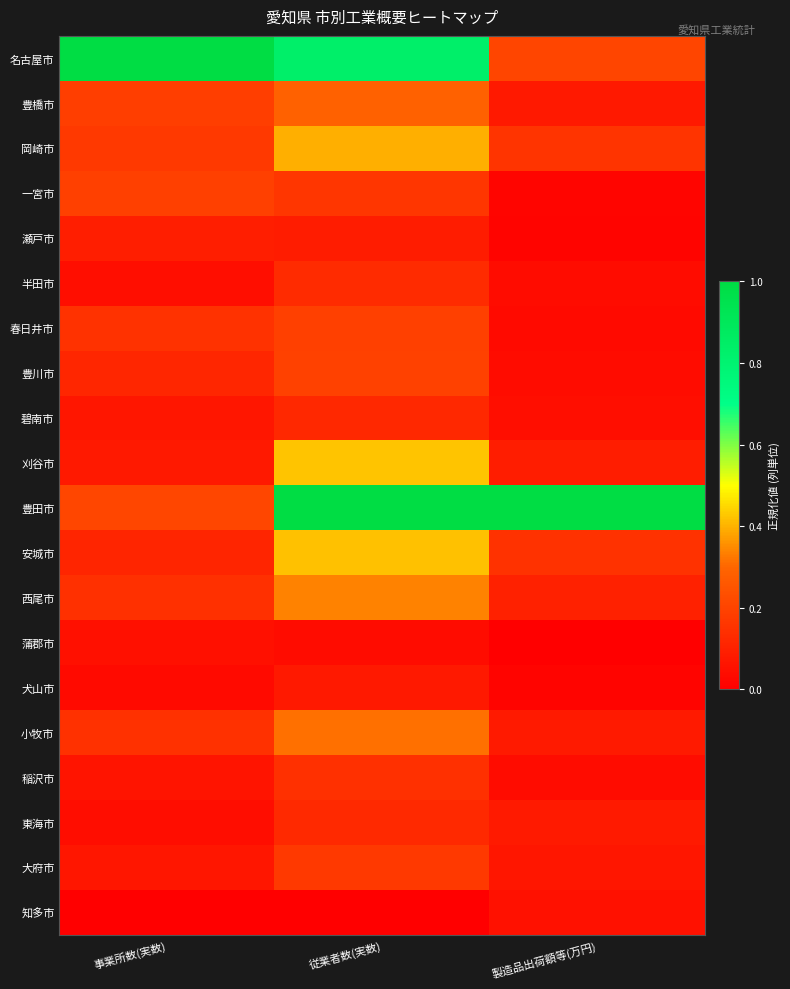

How many series are shown in this chart?

20